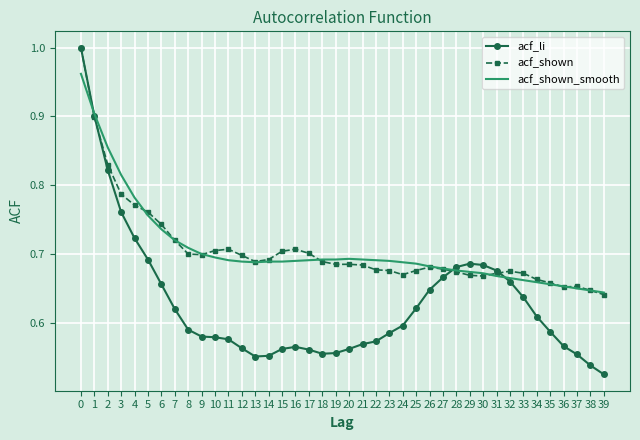

True or false: acf_shown has a value of 0.7 at 19.

True